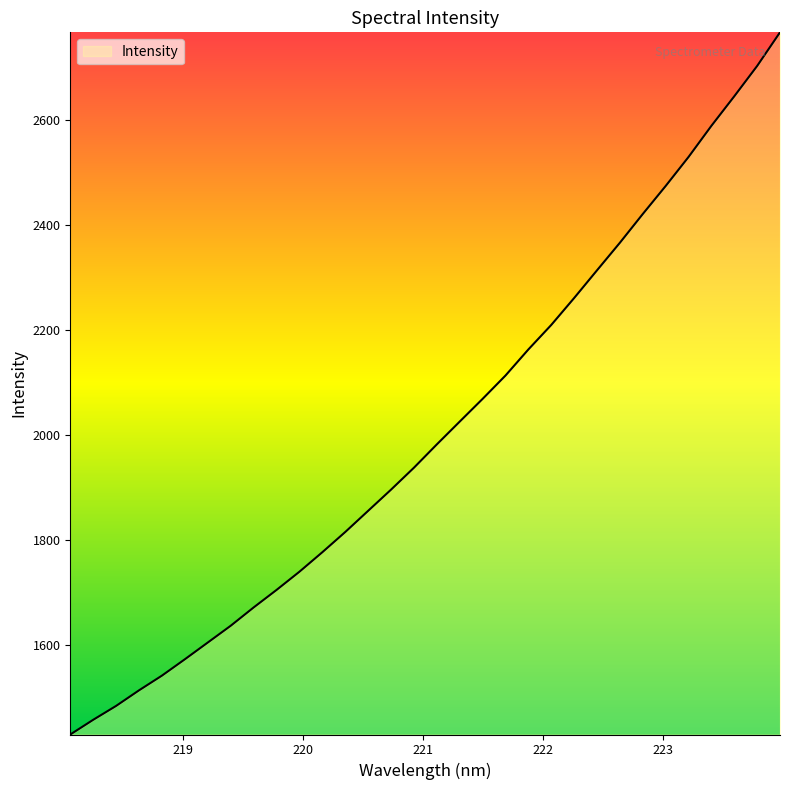

What is the minimum value shown in the chart?

1430.0